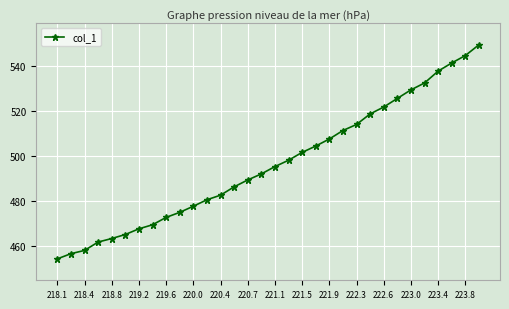

What is the value of the 31st point from the left?

544.5